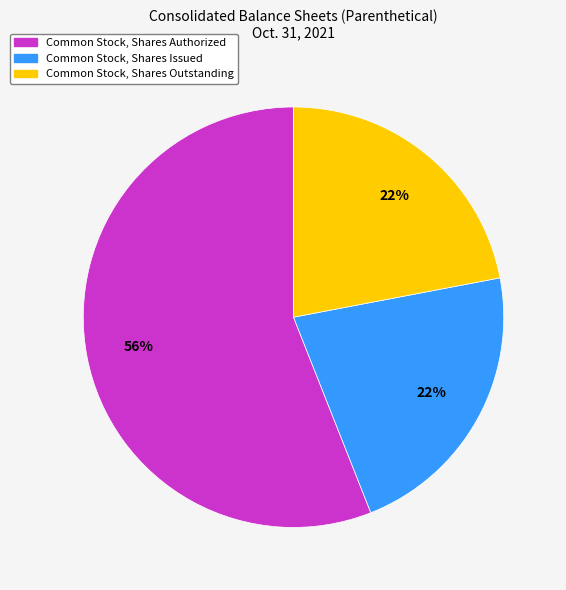

The Common Stock, Shares Issued slice represents 22% of the pie. True or false?

True